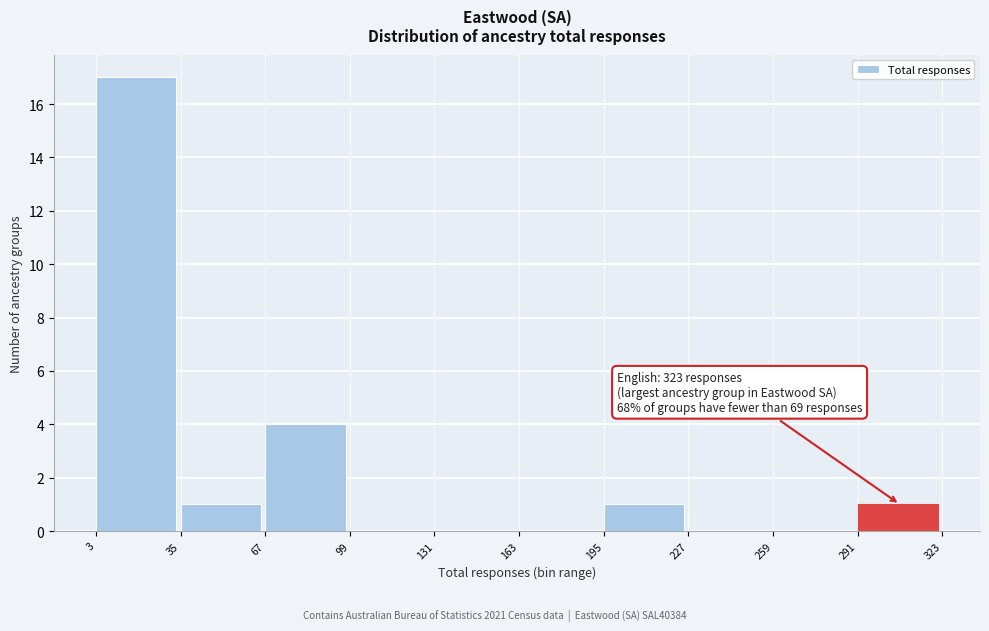

Which range on the x-axis has the tallest bar?

3 to 35